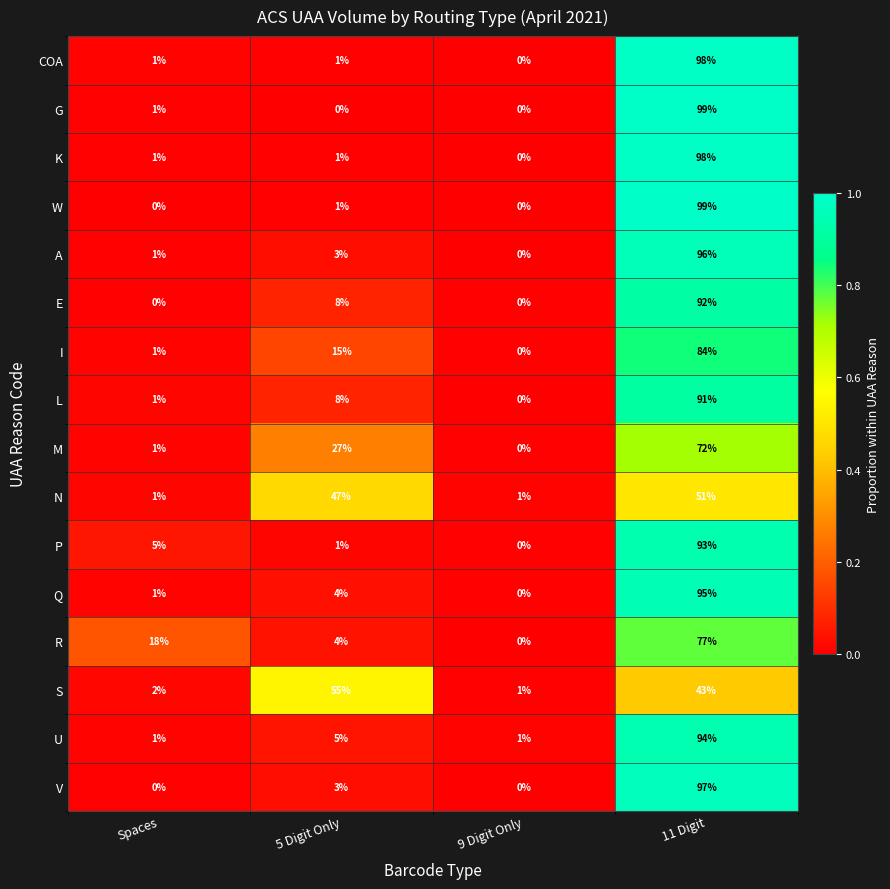

Is it true that N equals 1 at Spaces?

True